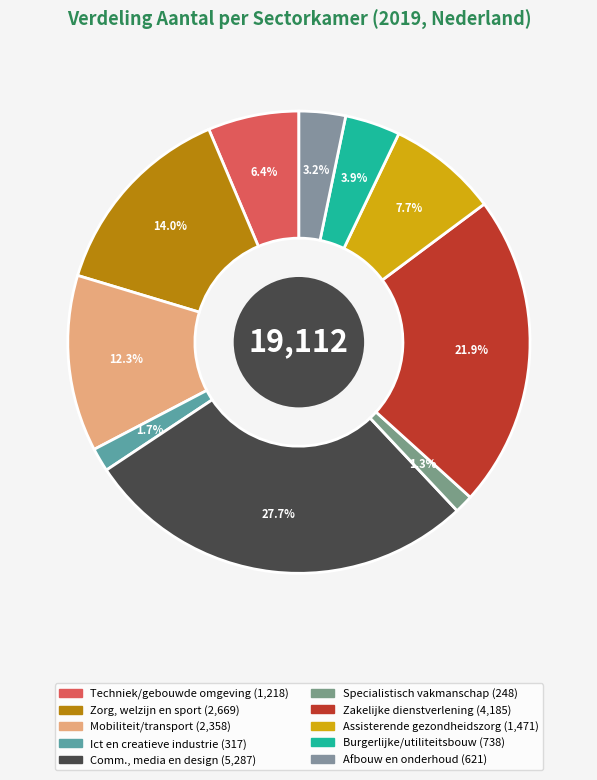

How many segments does this pie chart have?

10